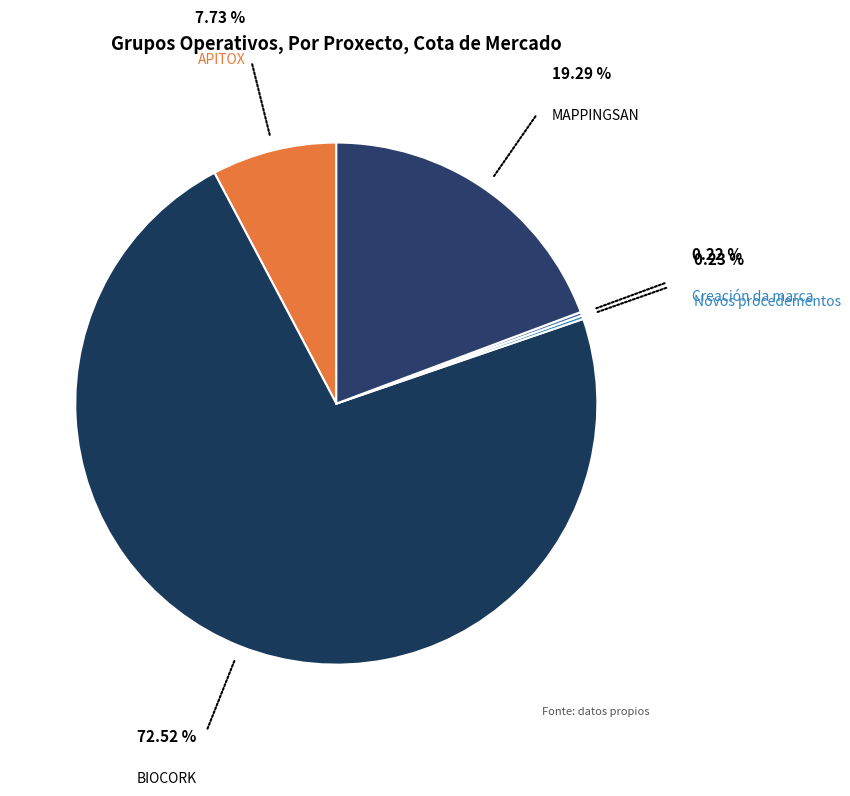

Count the number of slices in the pie.

5